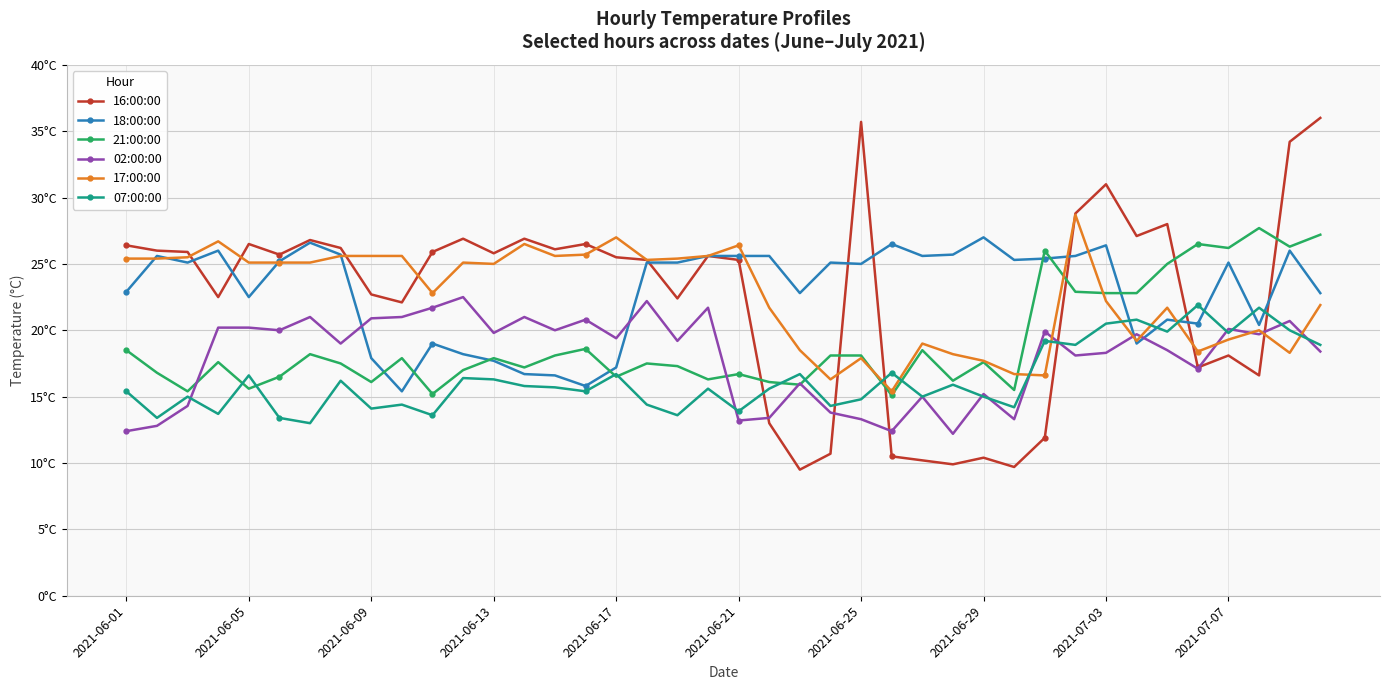

What are all the series names shown in the legend?

16:00:00, 18:00:00, 21:00:00, 02:00:00, 17:00:00, 07:00:00